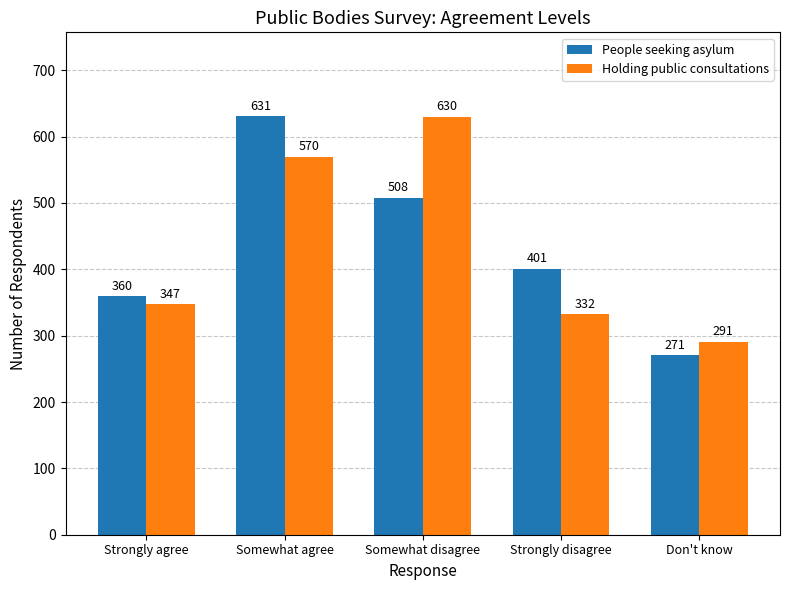

What is the sum of all People seeking asylum values?

2171